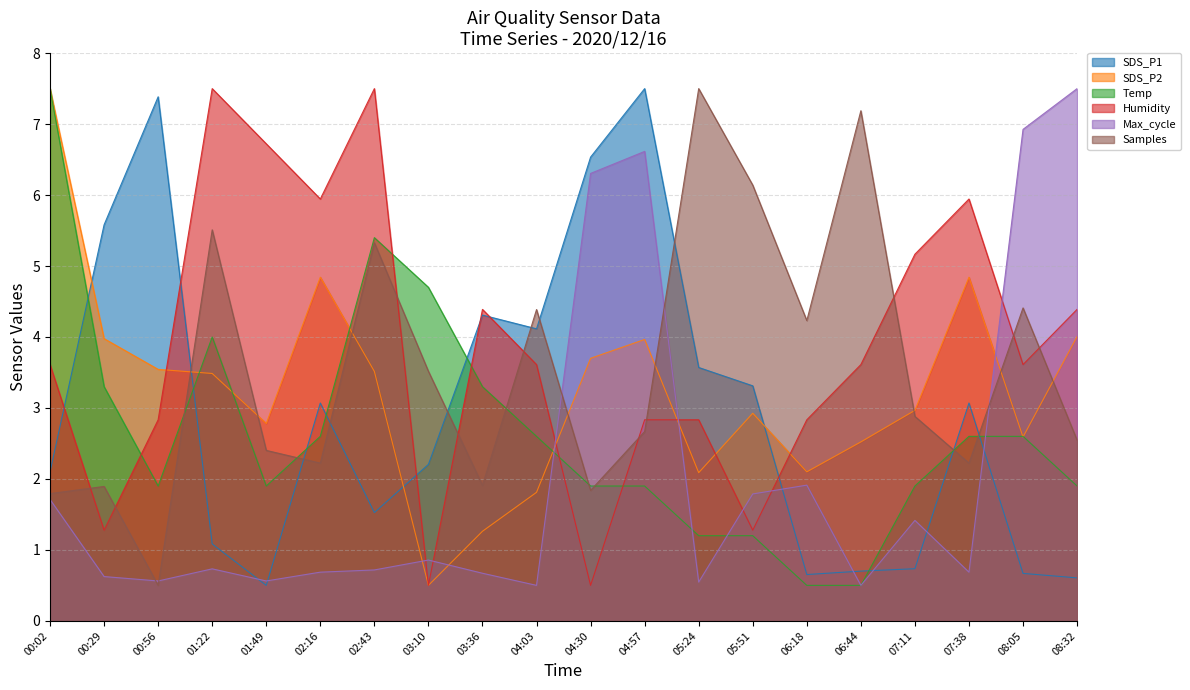

What is the label of the 5th point from the right?

06:44